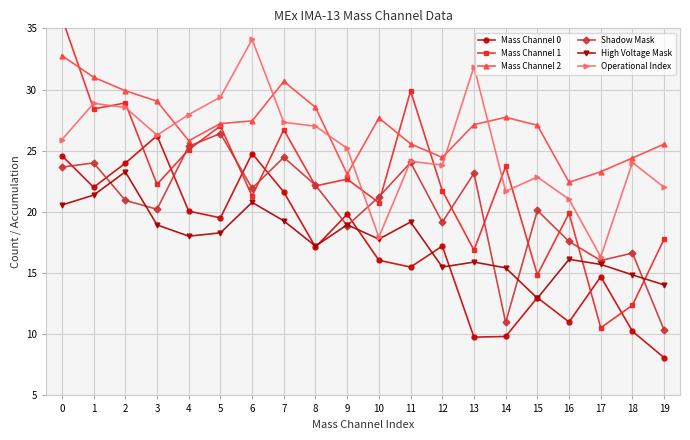

Is it true that High Voltage Mask equals 33.9 at 6?

False